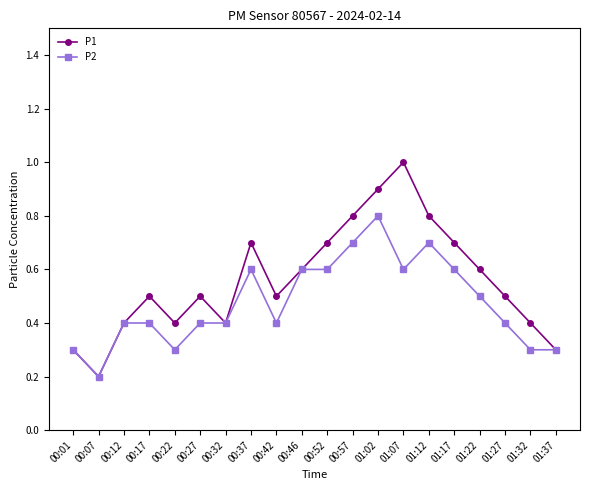

Which category has the highest value in the P2 series?

01:02